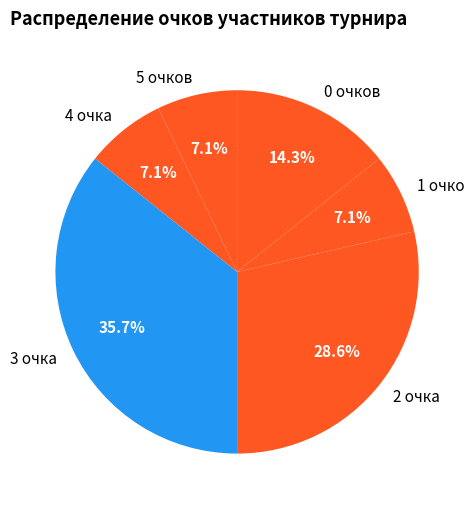

Is the sum of 2 очка and 0 очков greater than half?

No